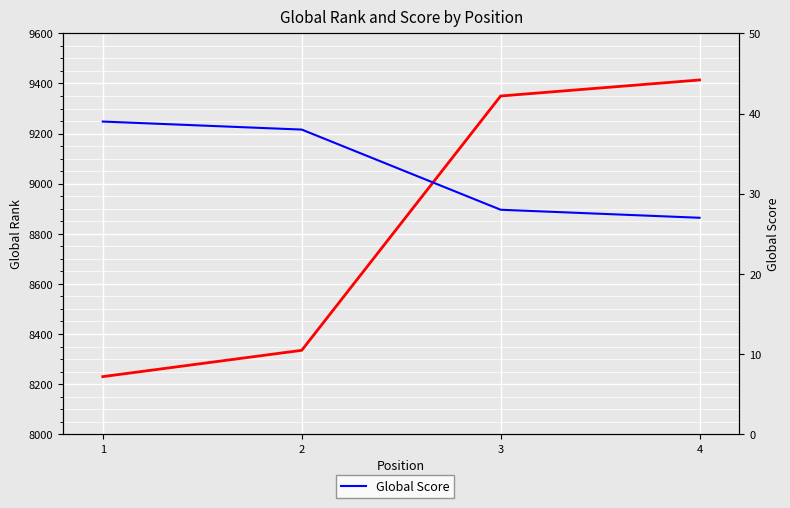

True or false: Global Rank and Global Score intersect in this chart.

False